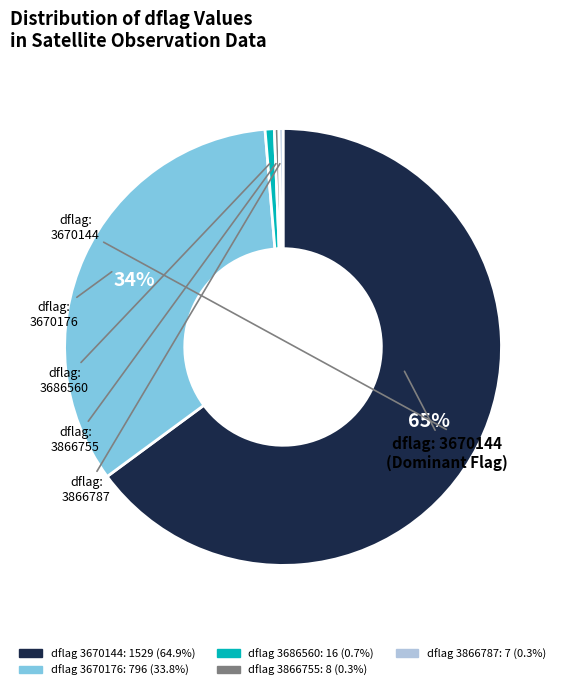

What is the largest slice in the pie chart?

3670144